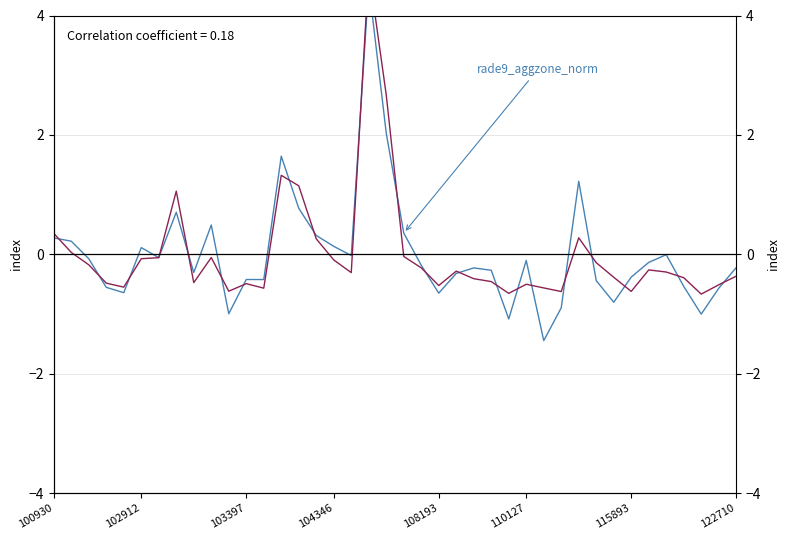

True or false: rade9_aggzone_norm has a value of -0.2 at 115893.

False